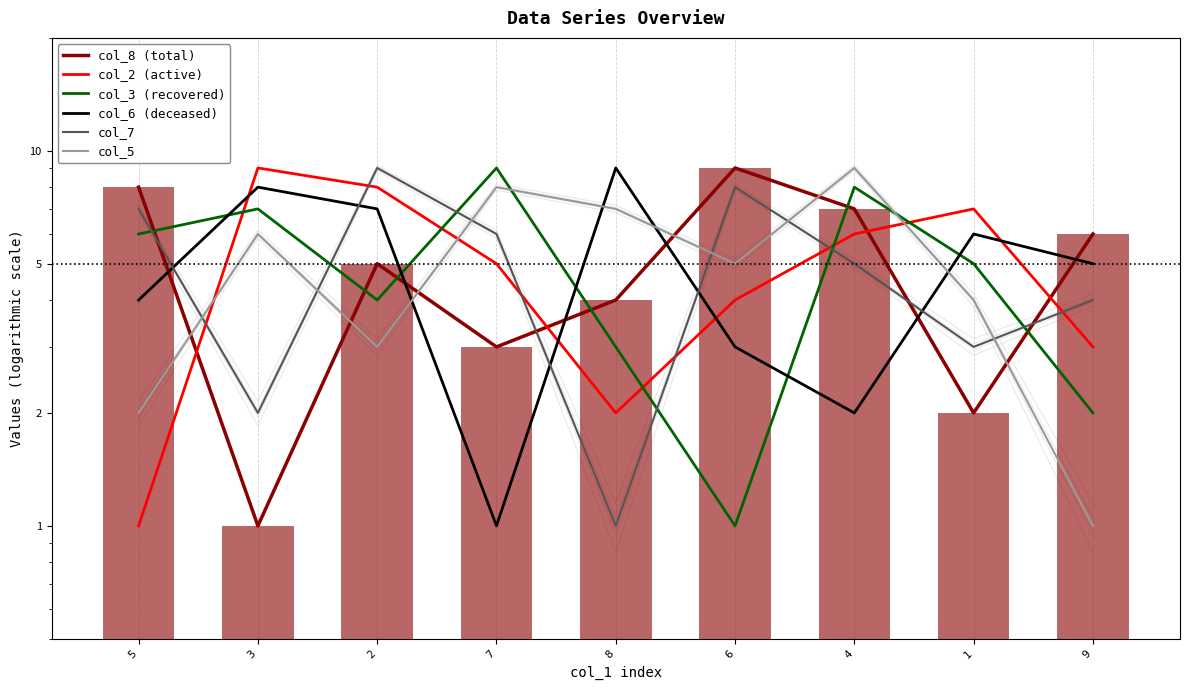

What is the difference between the col_3 (recovered) values at 9 and 4?

6